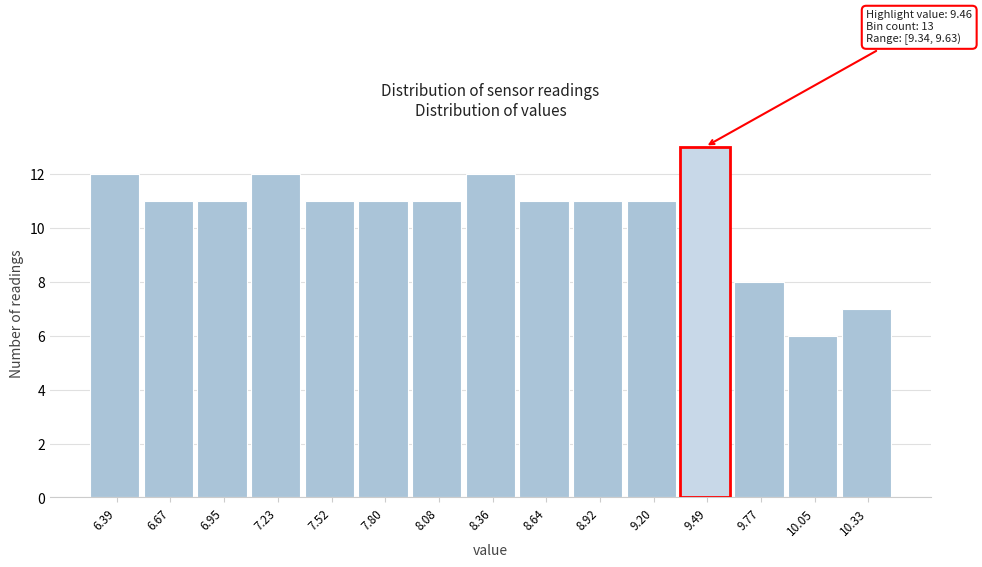

Which range on the x-axis has the tallest bar?

9.35 to 9.65